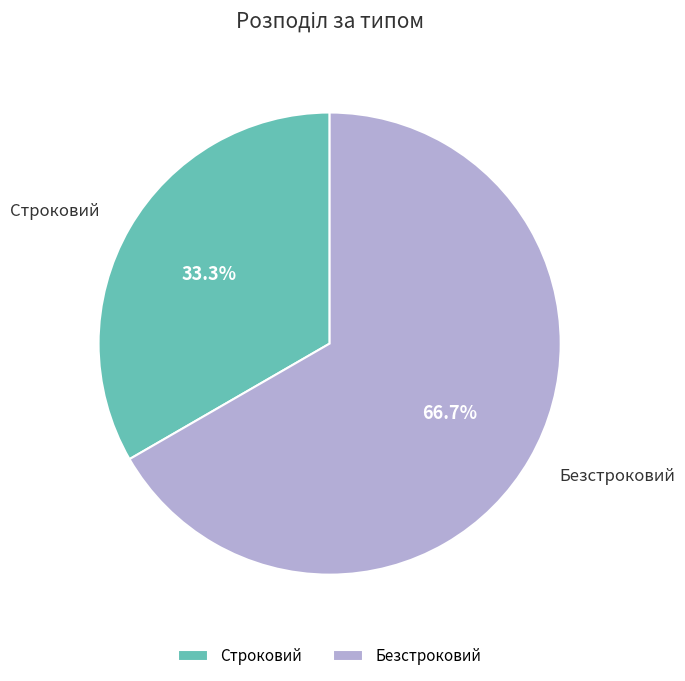

To the nearest percent, what is the average slice percentage?

50%